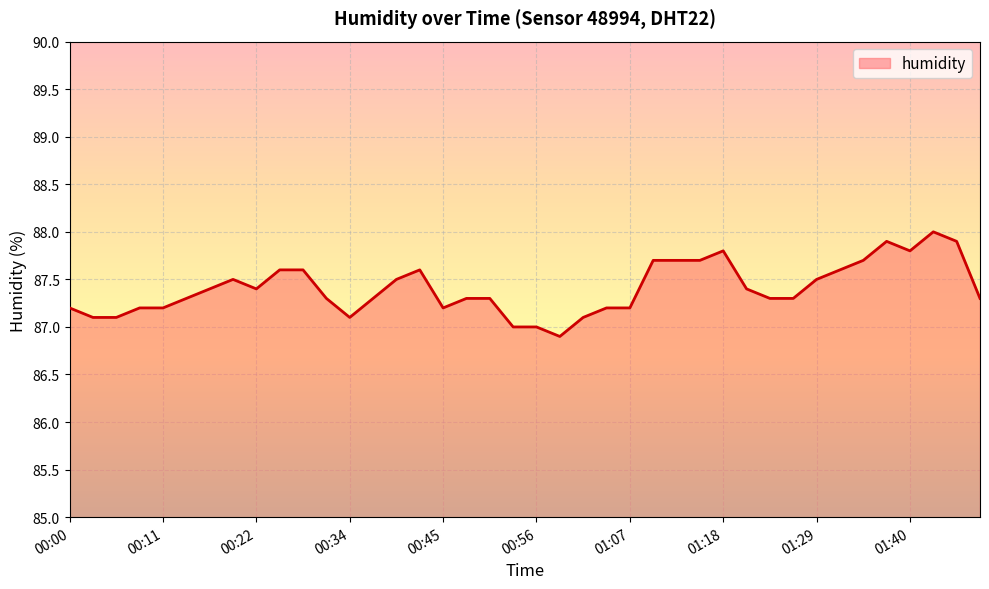

What is the maximum value shown in the chart?

88.0